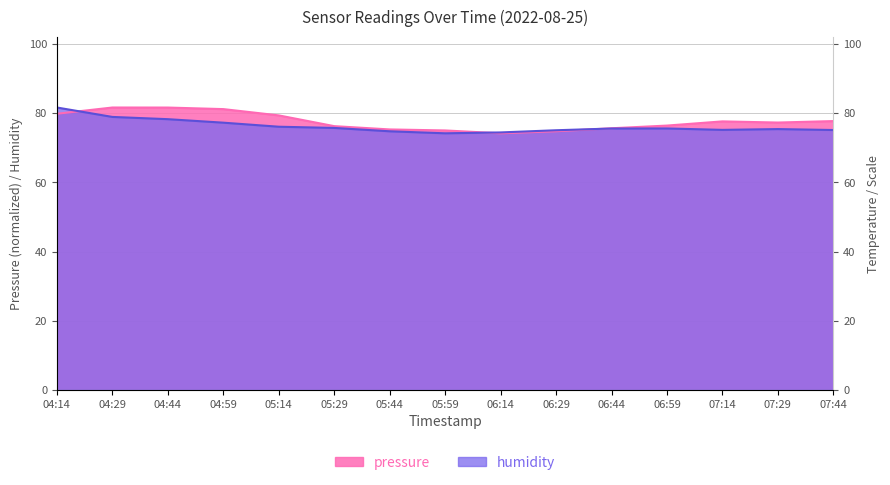

Which category has the highest value across all series?

04:29